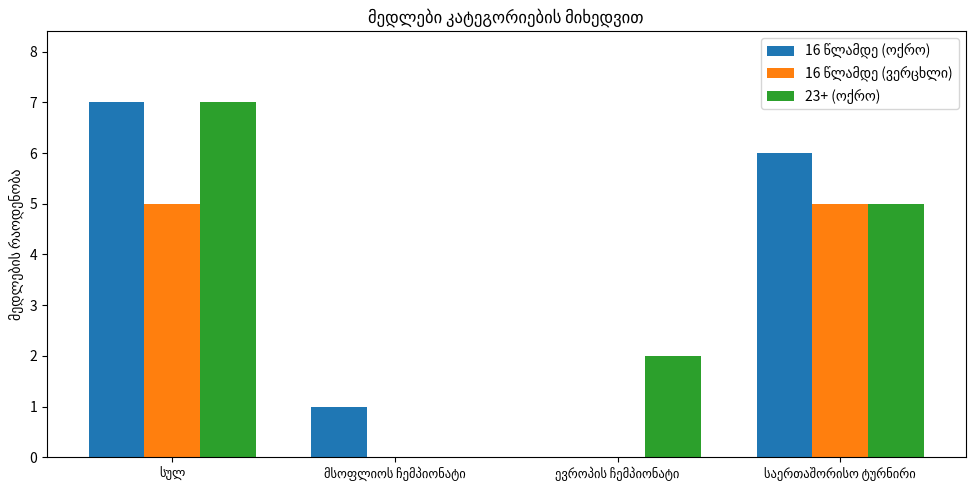

At which label does 16 წლამდე (ოქრო) reach its minimum?

ევროპის ჩემპიონატი